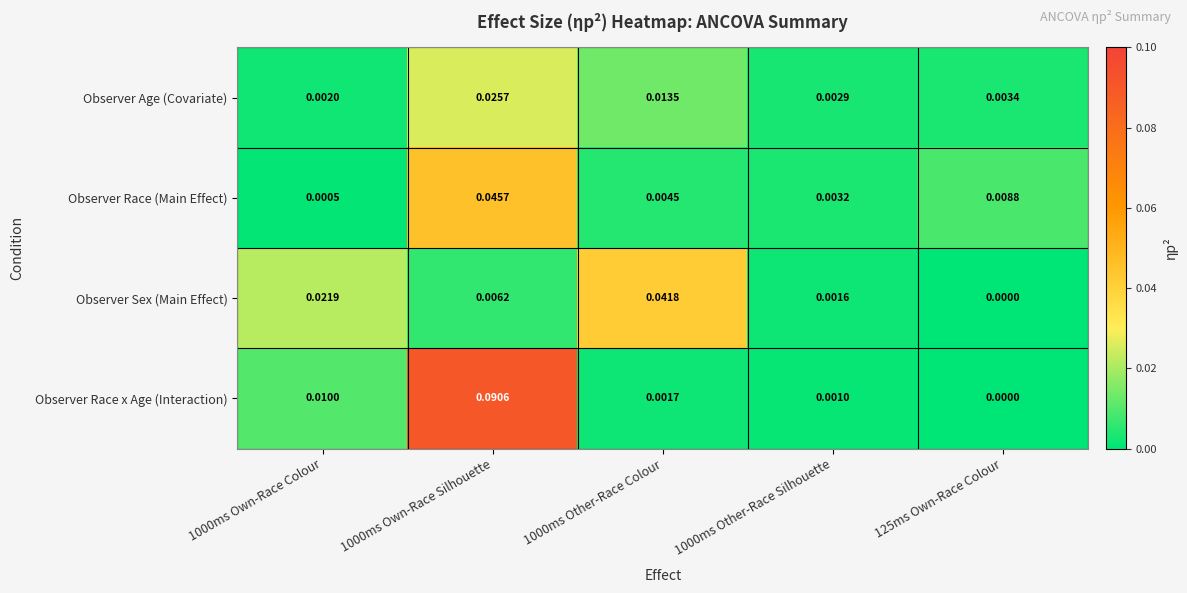

Rank the series by their maximum value, from highest to lowest.

Observer Race x Age (Interaction), Observer Race (Main Effect), Observer Sex (Main Effect), Observer Age (Covariate)